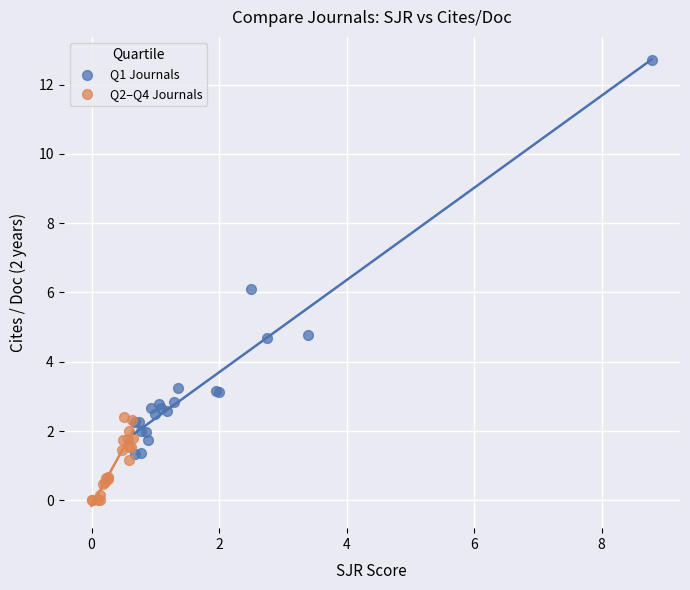

What are all the series names shown in the legend?

Q1 Journals, Q2–Q4 Journals